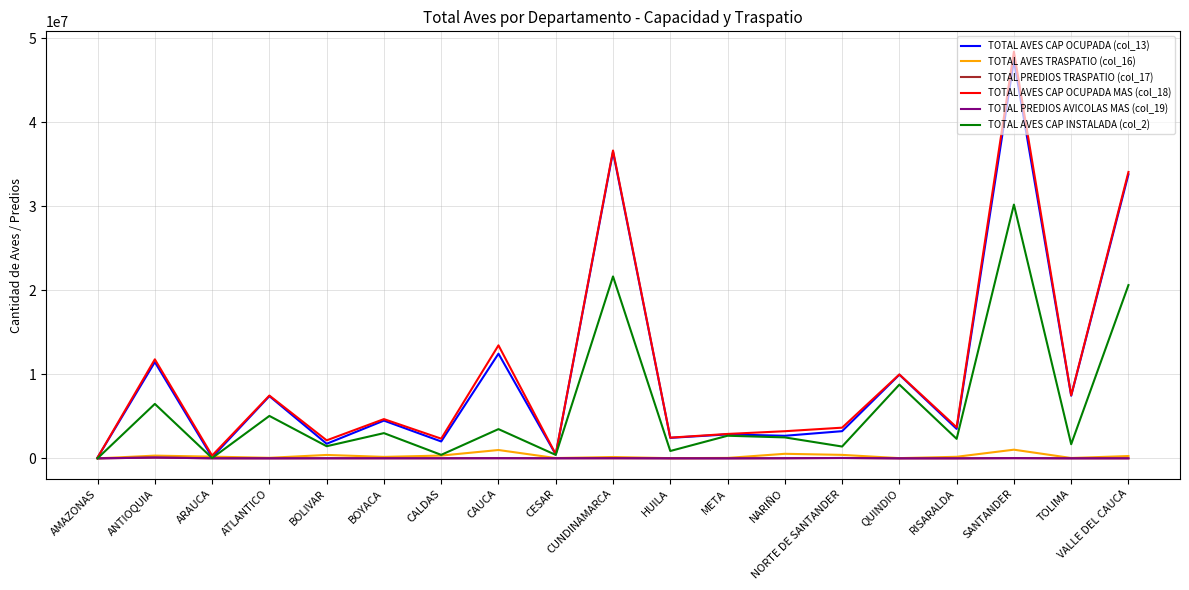

What is the maximum value shown in the chart?

48393550